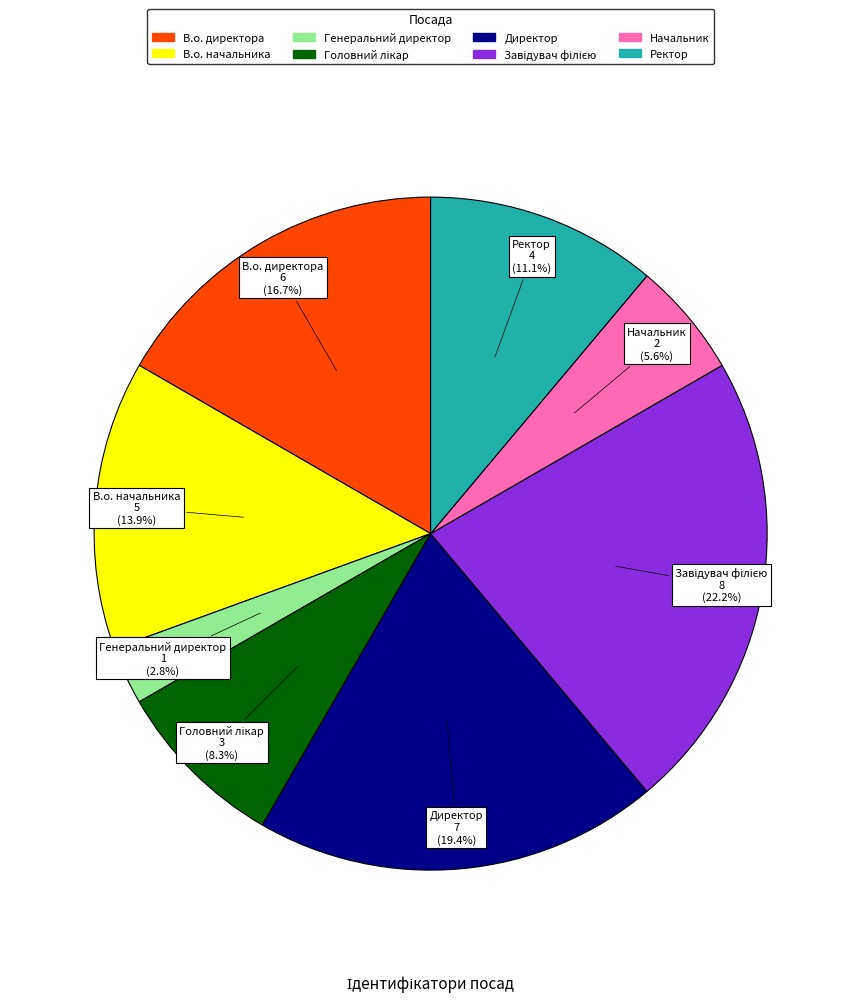

To the nearest percent, what is the difference between the largest and smallest slice percentages?

19%